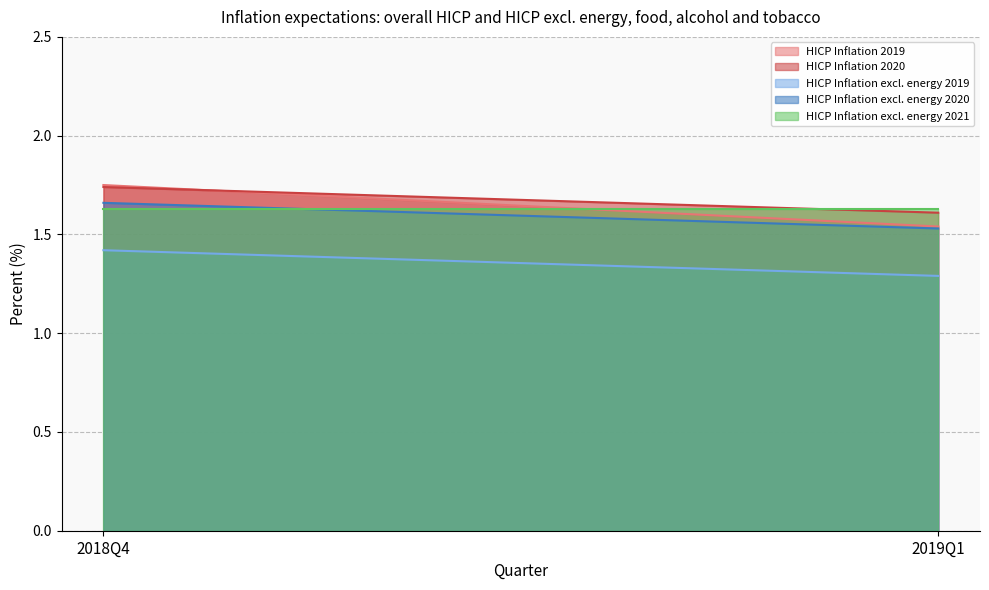

True or false: HICP Inflation 2019 has a value of 1.8 at 2018Q4.

True